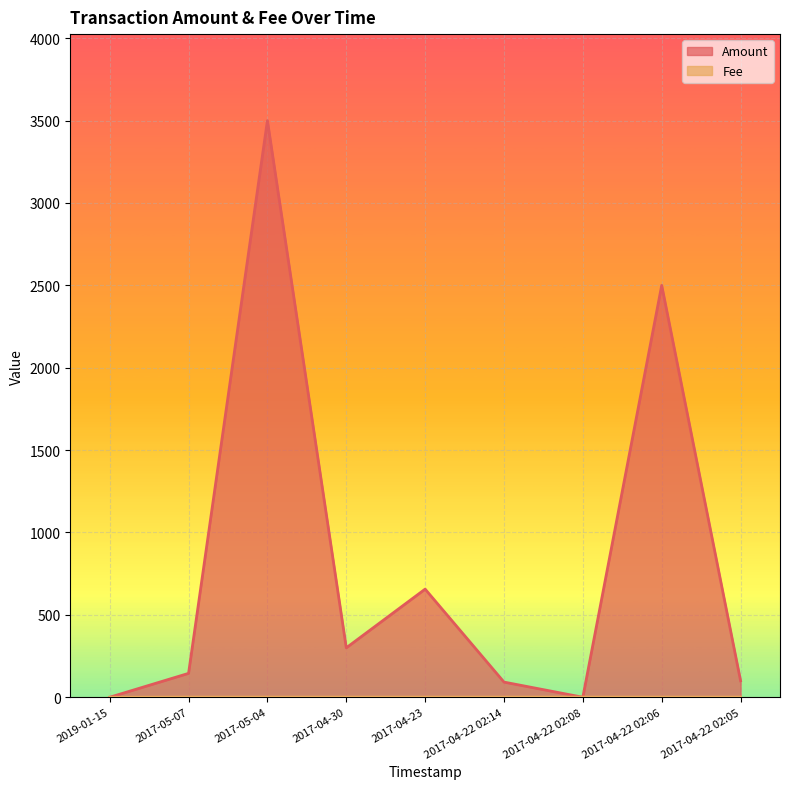

How many data points in Amount are less than 145?

4